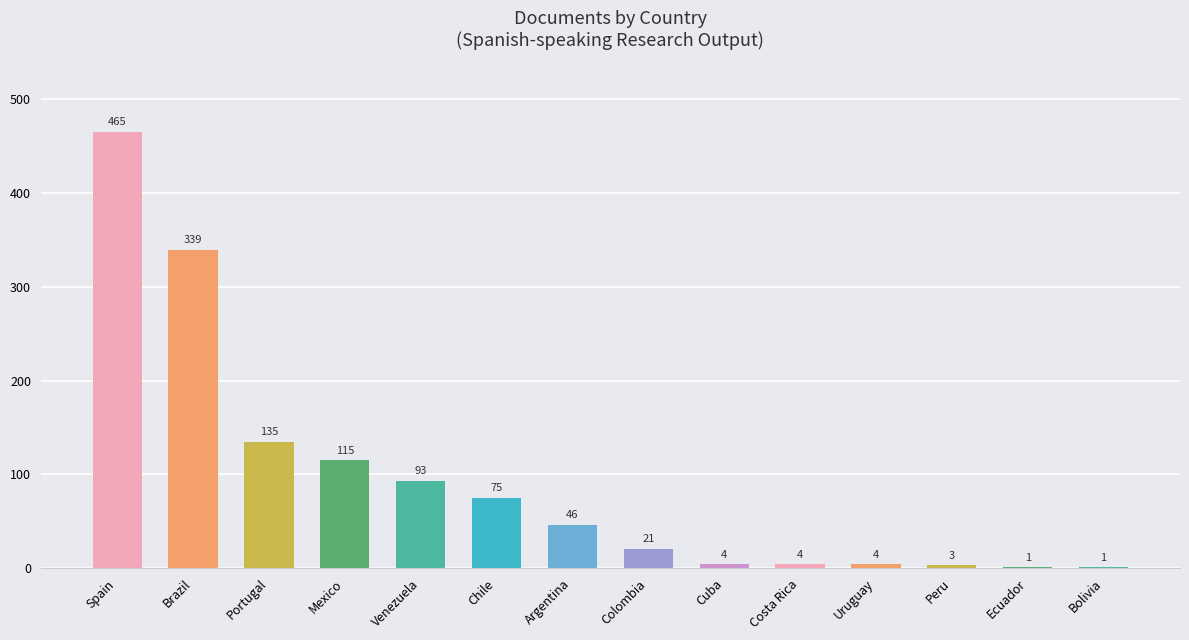

What is the sum of the values at Ecuador and Uruguay?

5